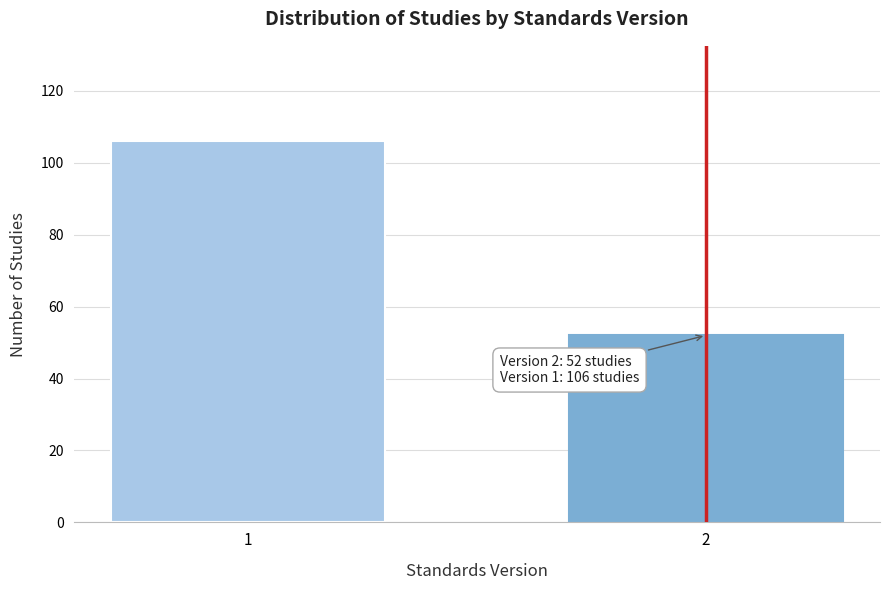

Reading right to left, list all the values displayed in this chart.

52	106